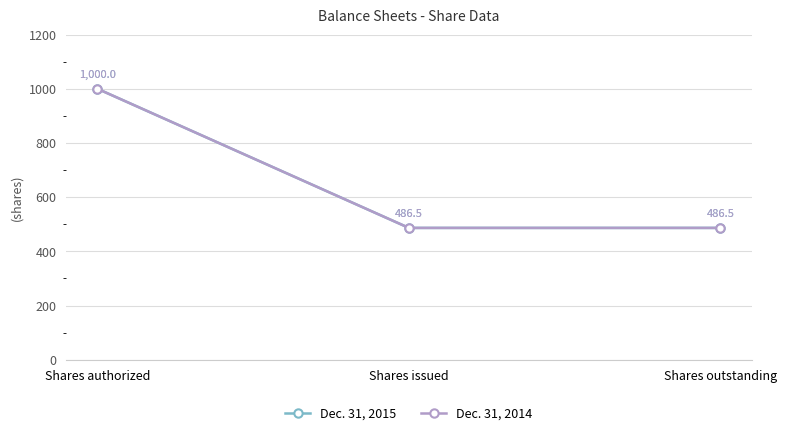

The value of Dec. 31, 2014 at Shares outstanding is 486.5. True or false?

True